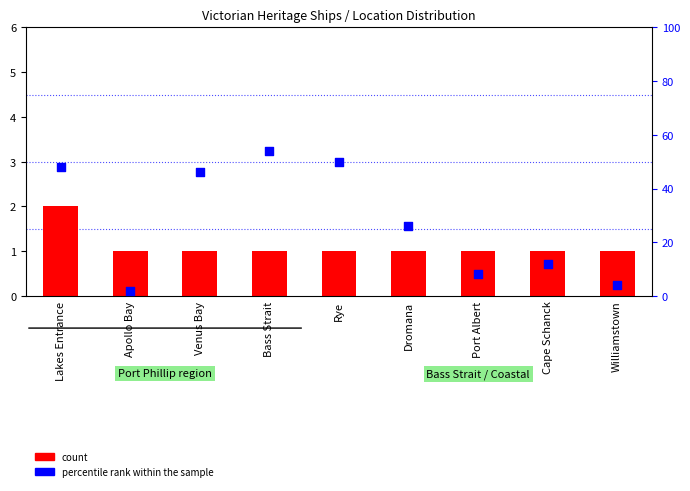

What is the total value across all series at Lakes Entrance?

50